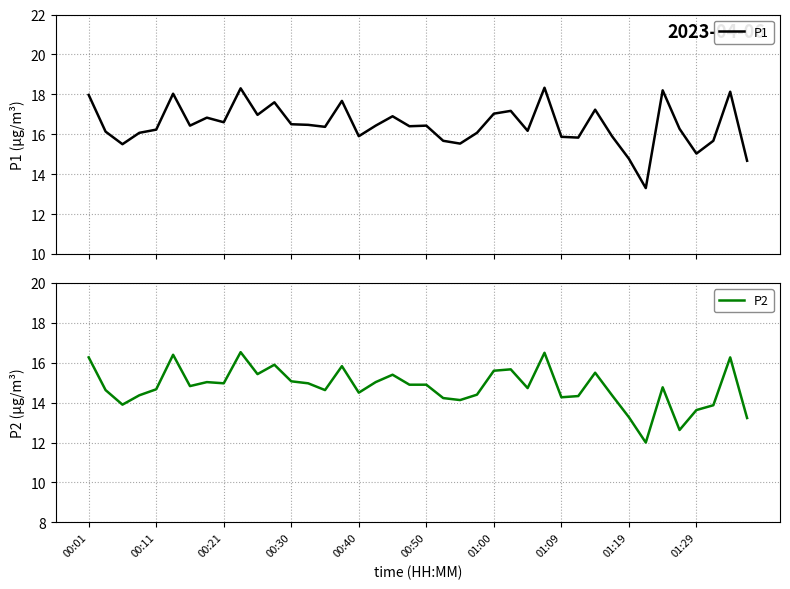

True or false: P2 has a value of 4.8 at 01:09.

False